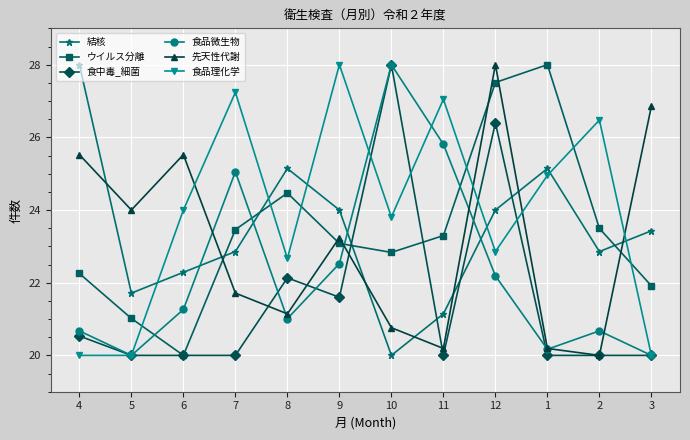

What is the average value of the 先天性代謝 series?

23.1